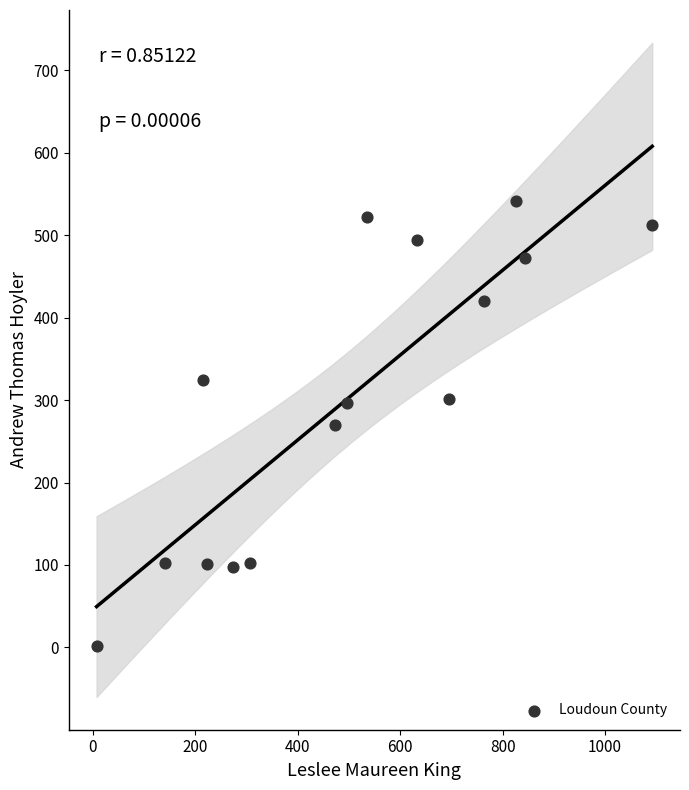

What is the range of X values (max minus min)?

1085